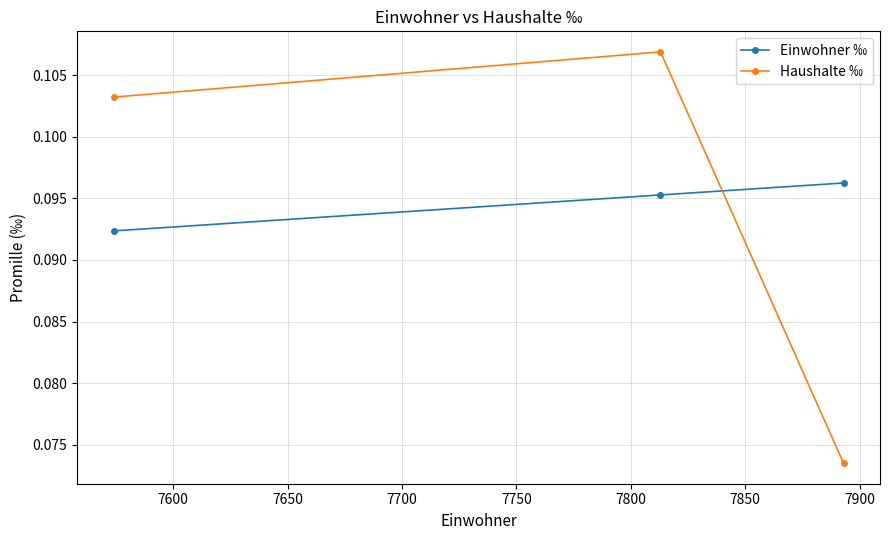

What is the value of the Haushalte ‰ point at the 3rd from the left?

0.1